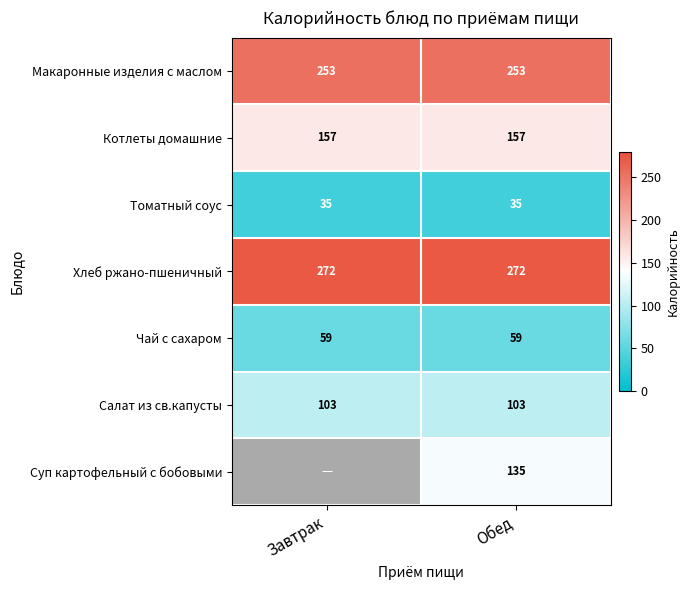

Between Завтрак and Обед, which is larger?

Завтрак